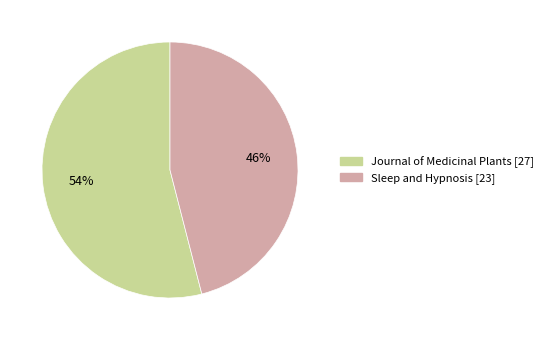

Does Sleep and Hypnosis [23] account for over 50% of the chart?

No